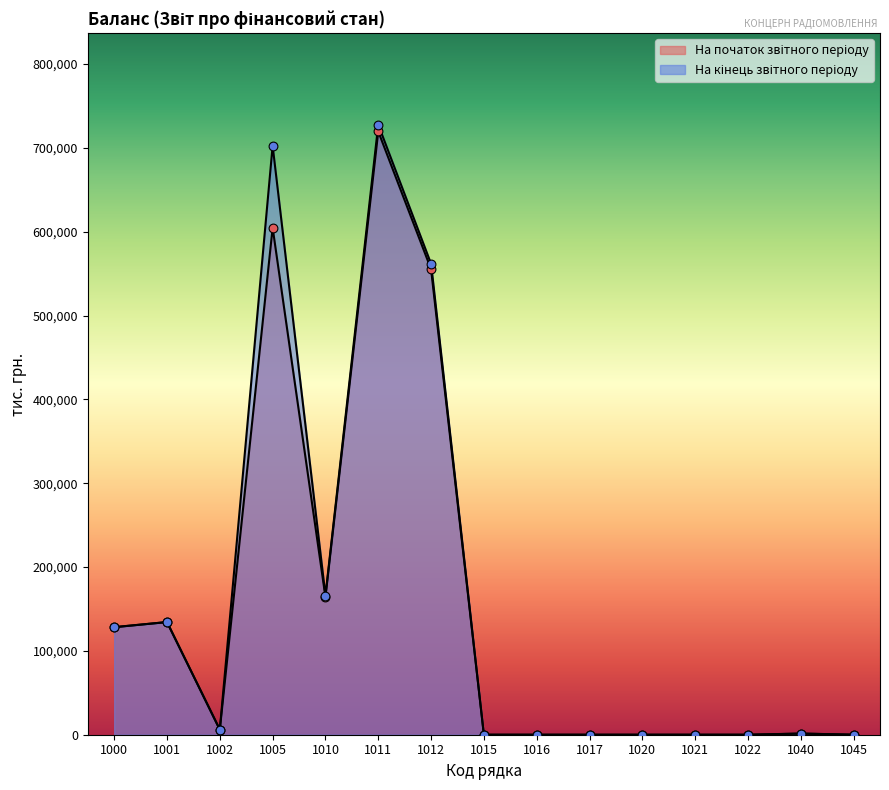

Is the value of На початок звітного періоду at 1012 greater than the value of На кінець звітного періоду at 1005?

No